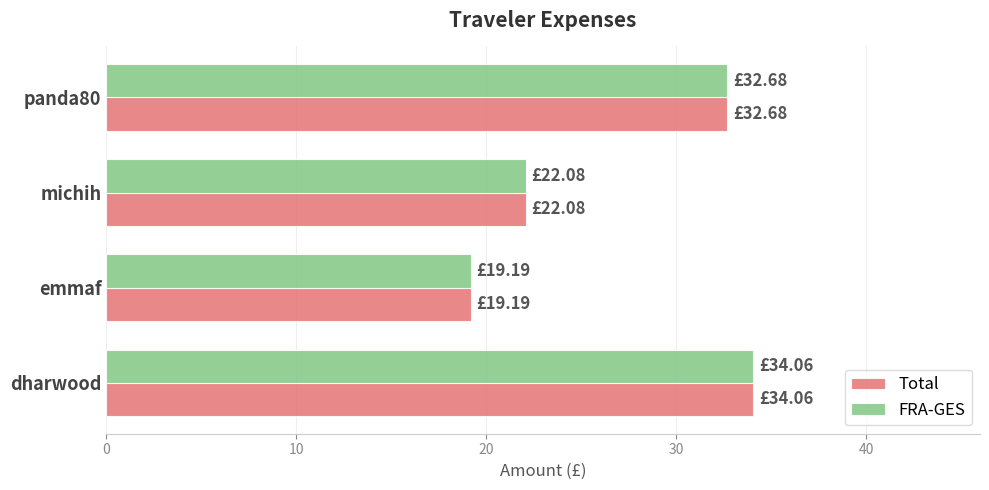

At which category is the sum across all series the highest?

dharwood